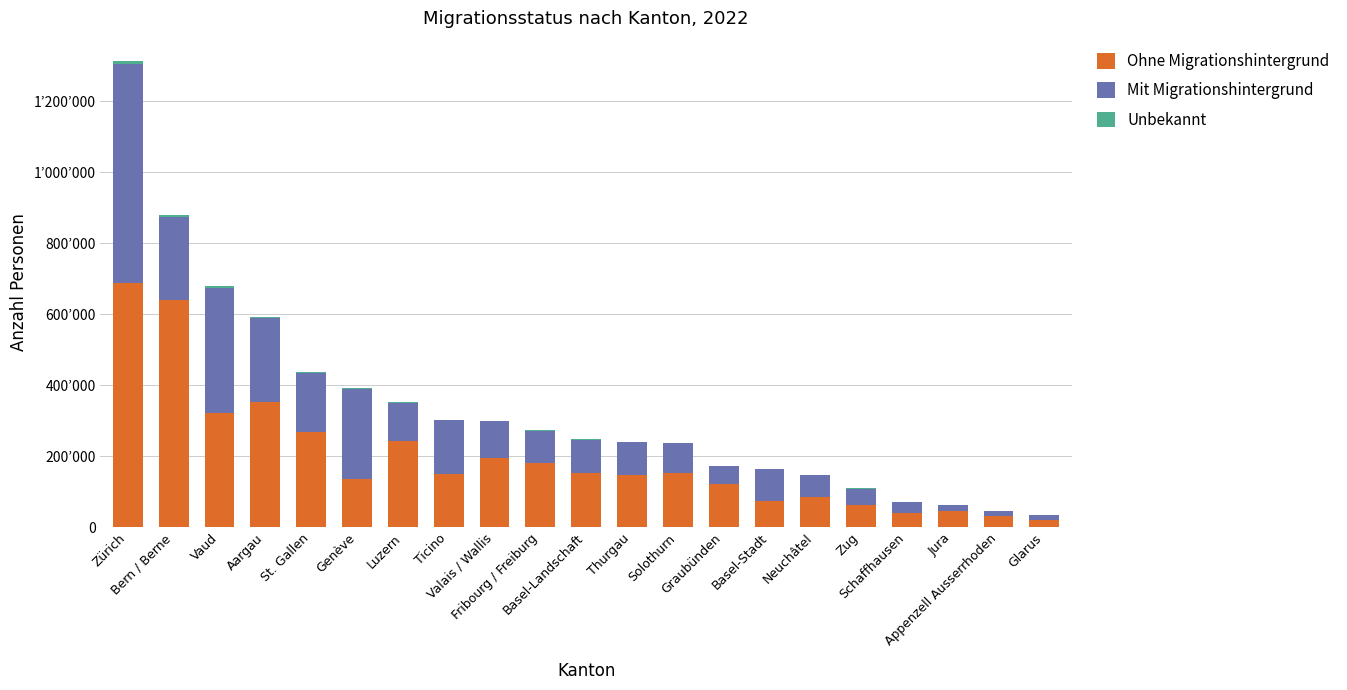

What is the label of the 5th bar from the right?

Zug